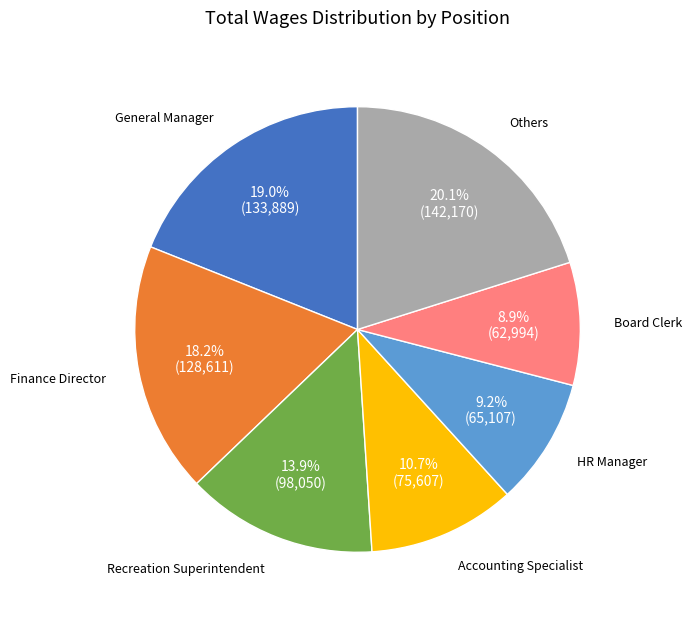

Is there any slice that represents more than half of the pie?

No